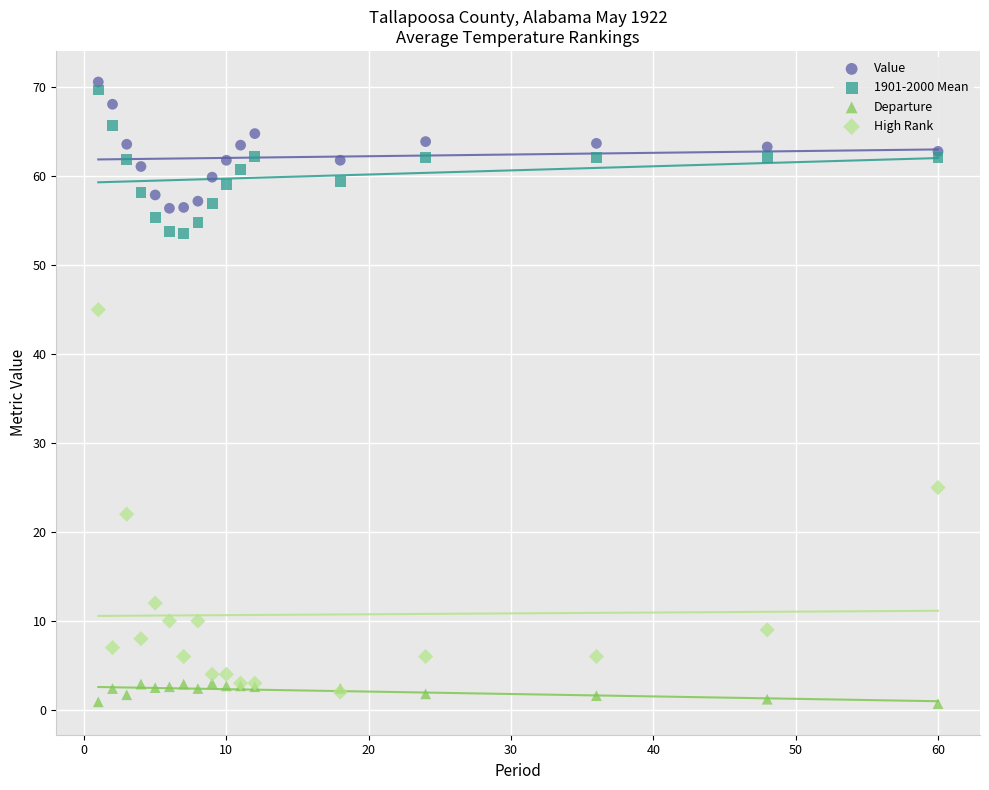

What are all the series names shown in the legend?

Value, 1901-2000 Mean, Departure, High Rank